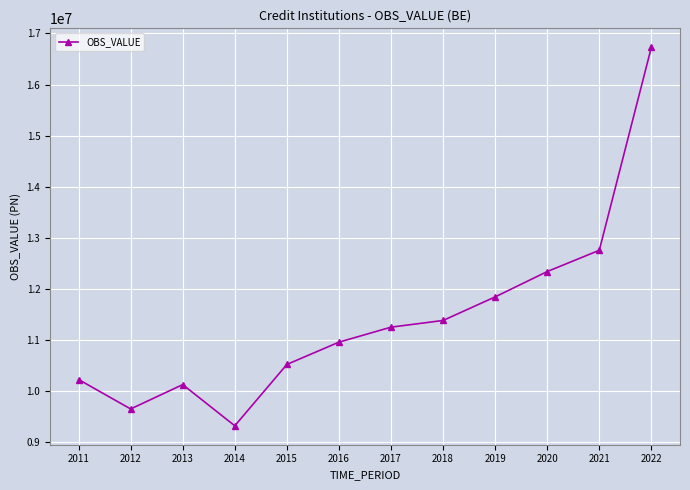

Rank the categories by value from highest to lowest.

2022, 2021, 2020, 2019, 2018, 2017, 2016, 2015, 2011, 2013, 2012, 2014